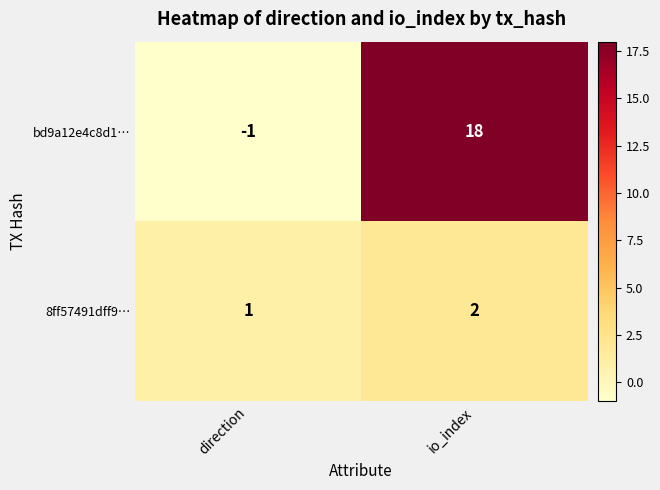

How many categories are shown in the chart?

2